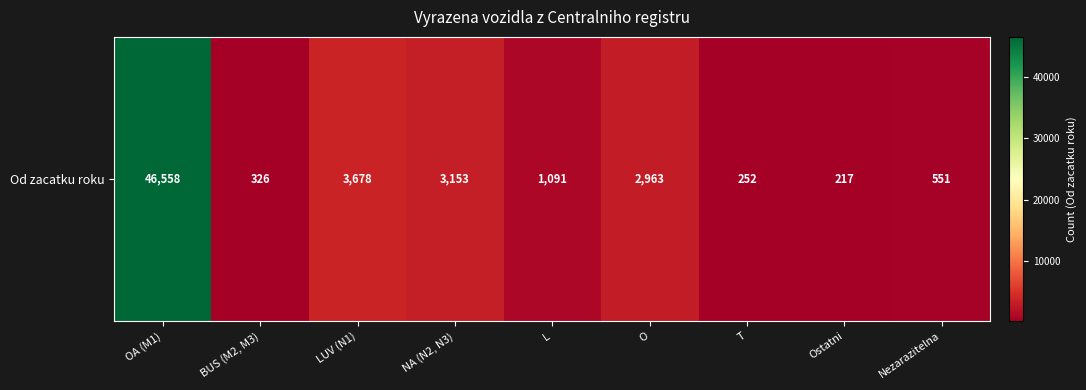

At which category does the chart reach its peak across all series?

OA (M1)